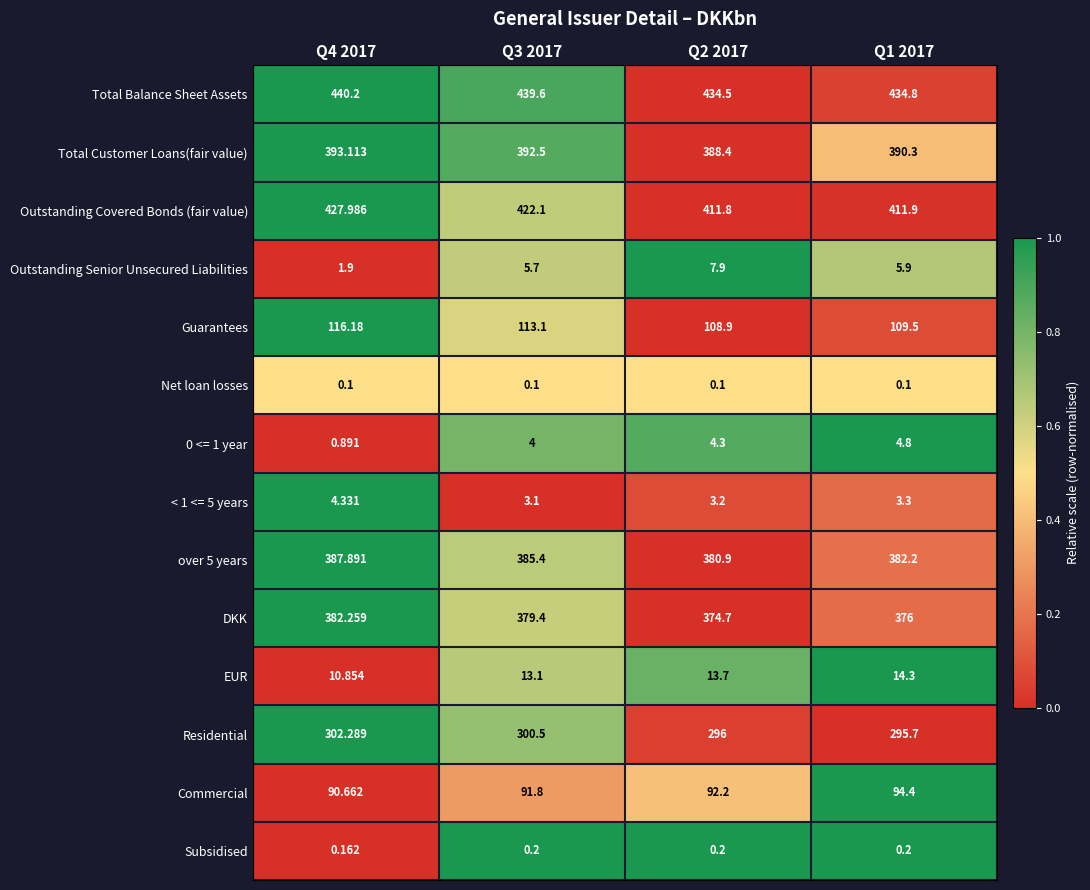

Which series has the largest range (max minus min)?

Outstanding Covered Bonds (fair value)